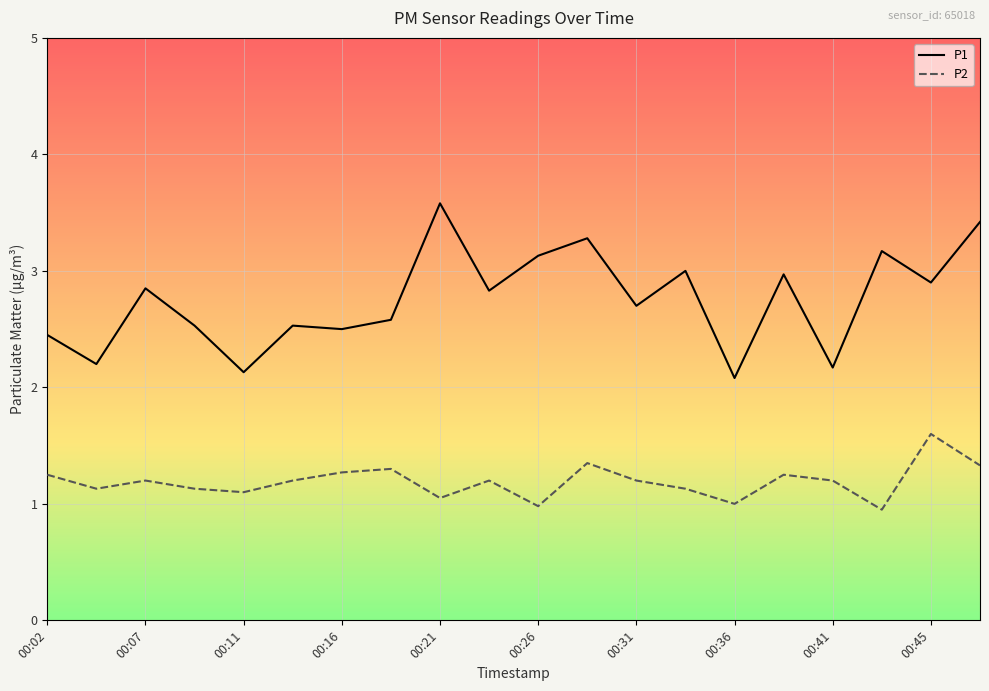

Which series has the largest total across all categories?

P1